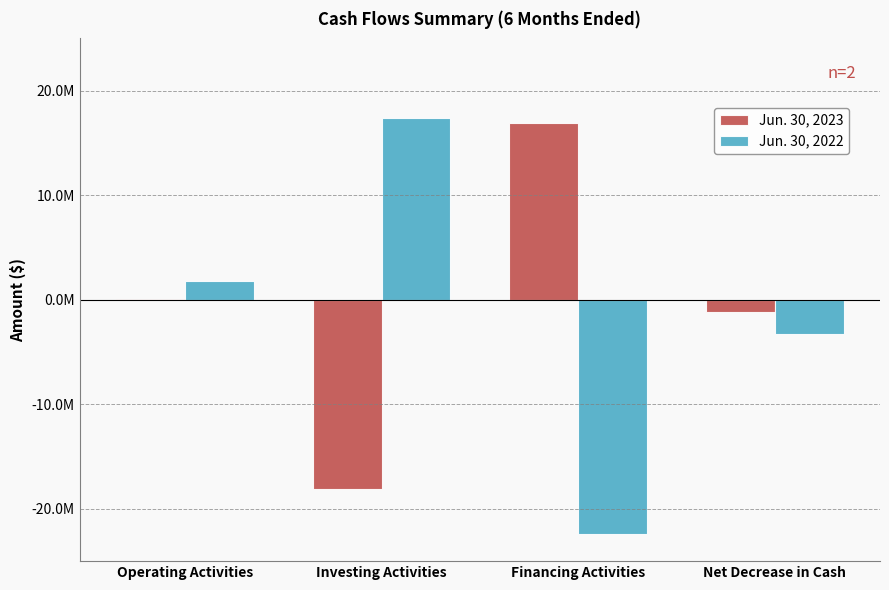

What are all the series names shown in the legend?

Jun. 30, 2023, Jun. 30, 2022